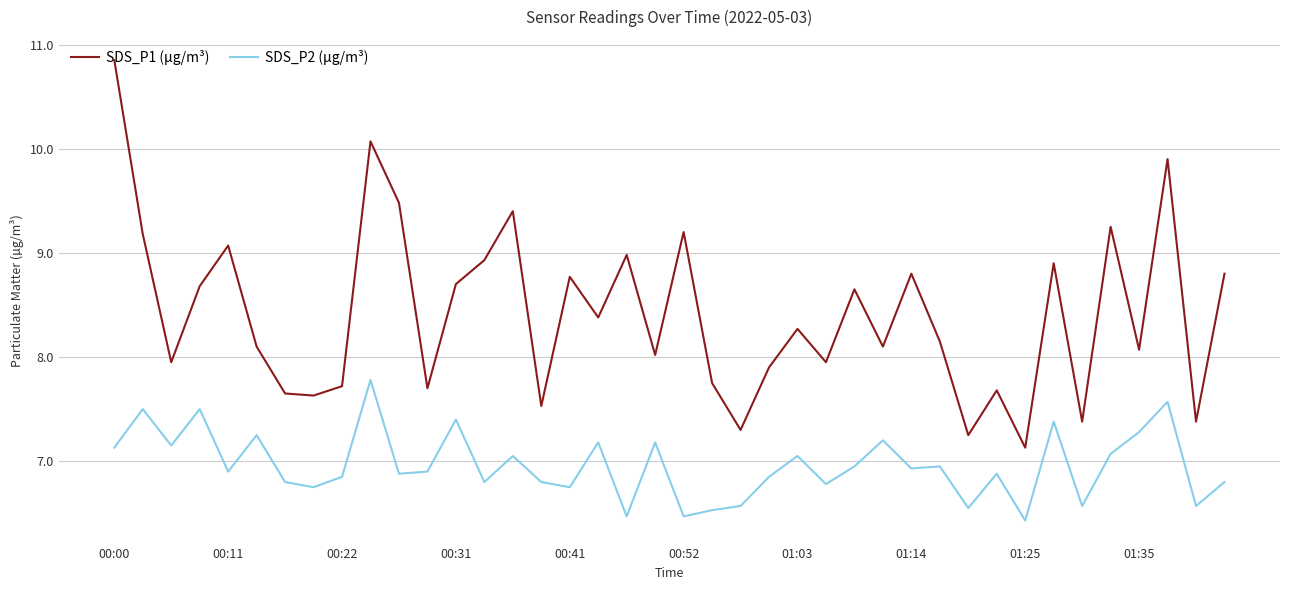

What is the sum of all SDS_P1 (µg/m³) values?

336.6